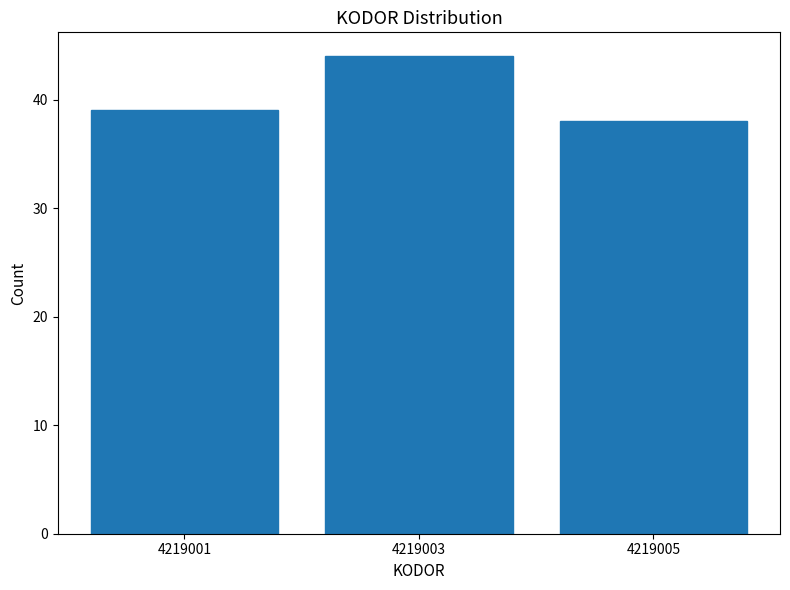

Reading left to right, transcribe all the data shown in this chart.

39	44	38